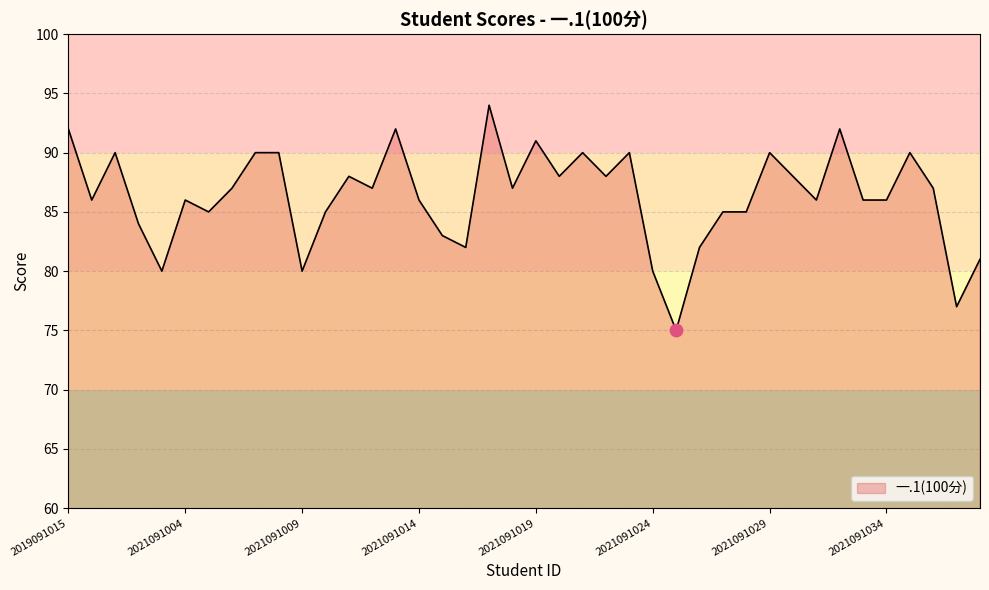

What is the difference between the maximum and minimum values?

19